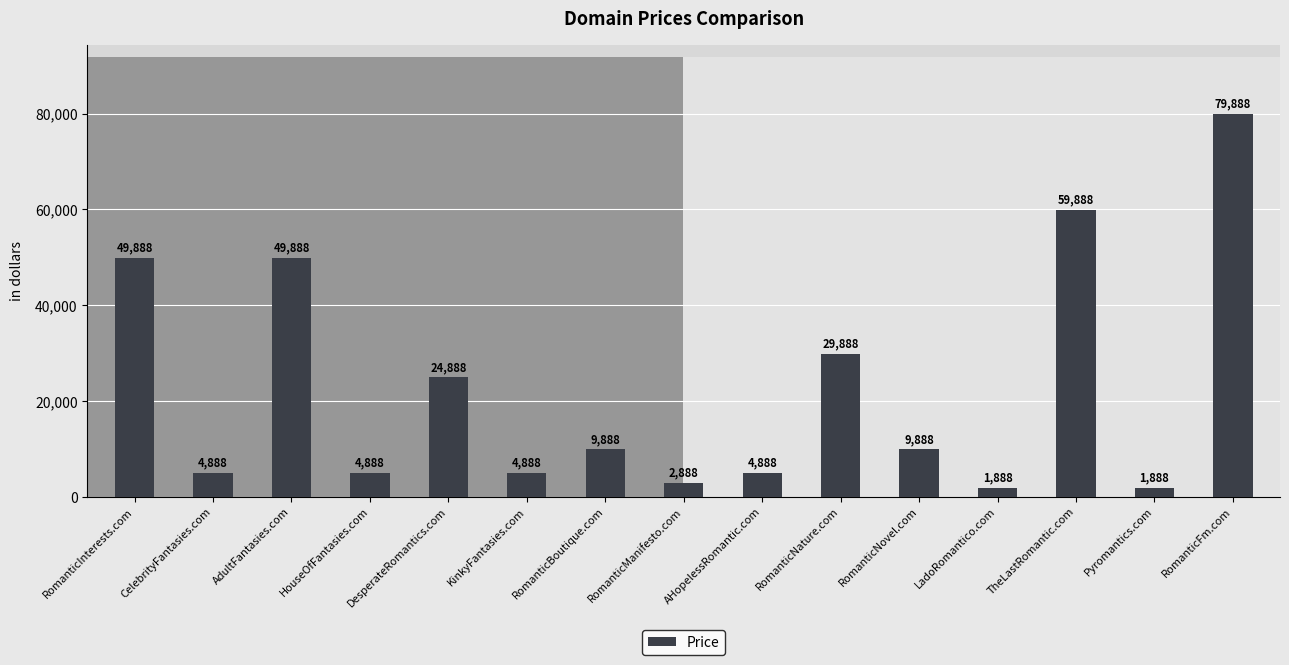

What is the change in value from KinkyFantasies.com to TheLastRomantic.com?

+55000